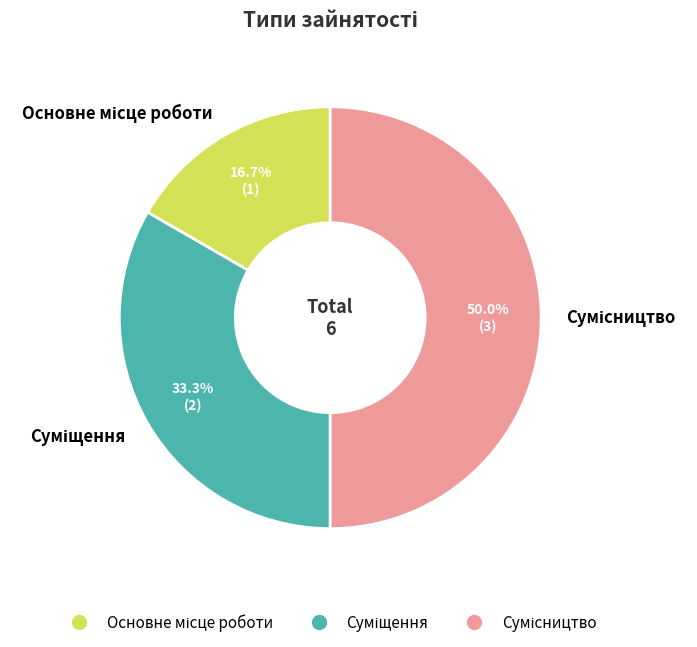

What portion of the pie excludes Суміщення?

66.7%